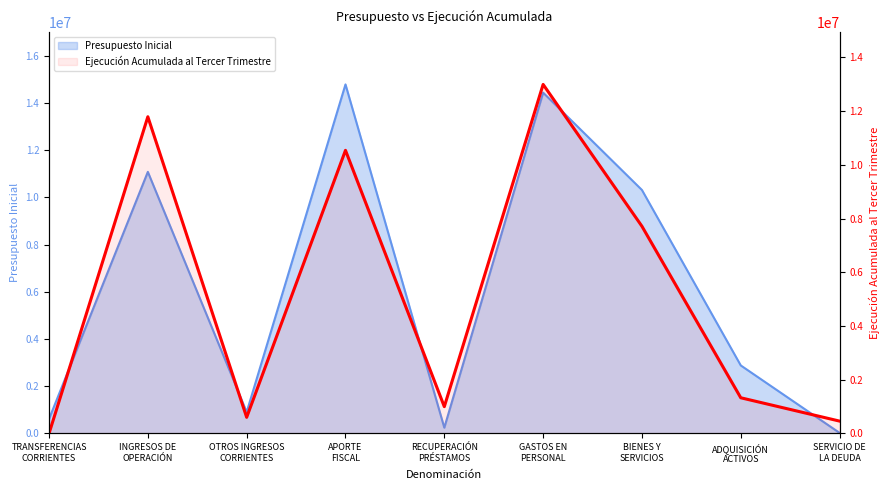

Which series has the widest spread of values?

Presupuesto Inicial